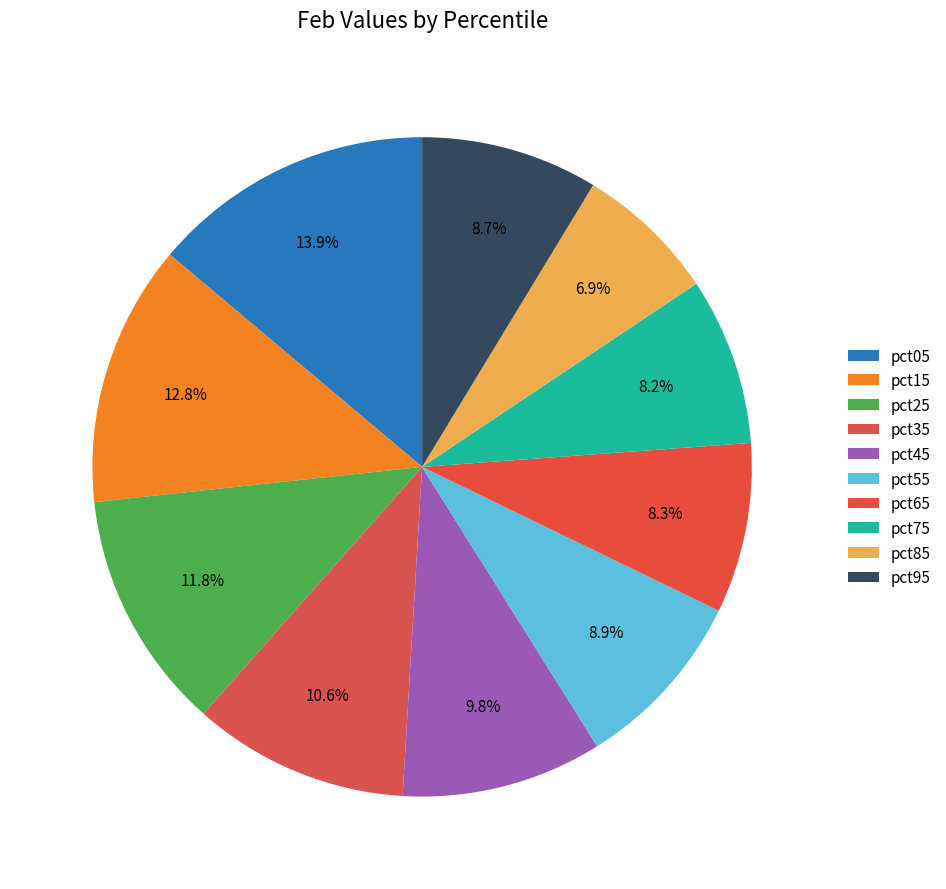

How many segments does this pie chart have?

10